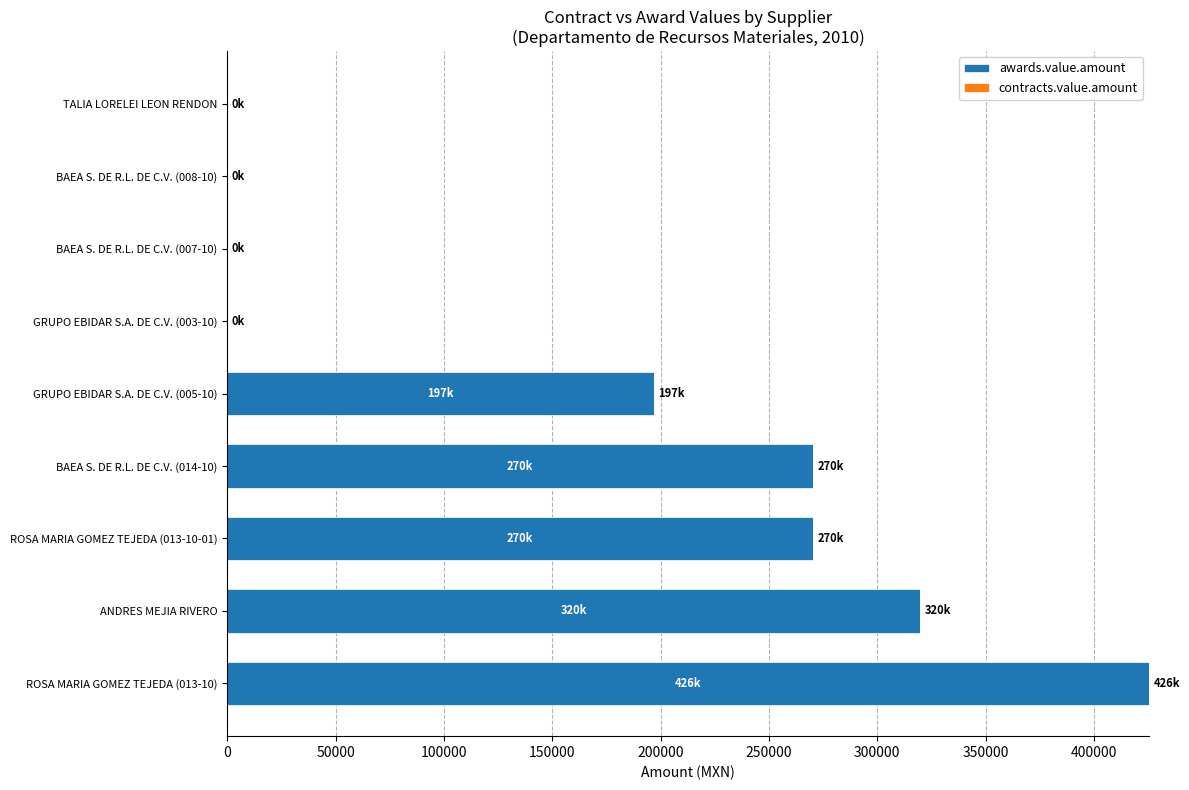

Where is the data nearest to the value 212755?

GRUPO EBIDAR S.A. DE C.V. (005-10)